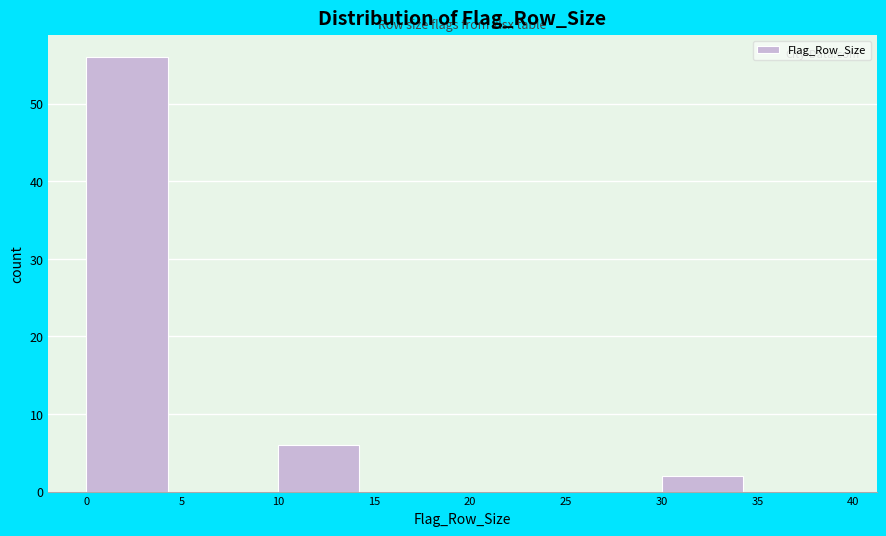

Which range on the x-axis has the tallest bar?

0 to 5